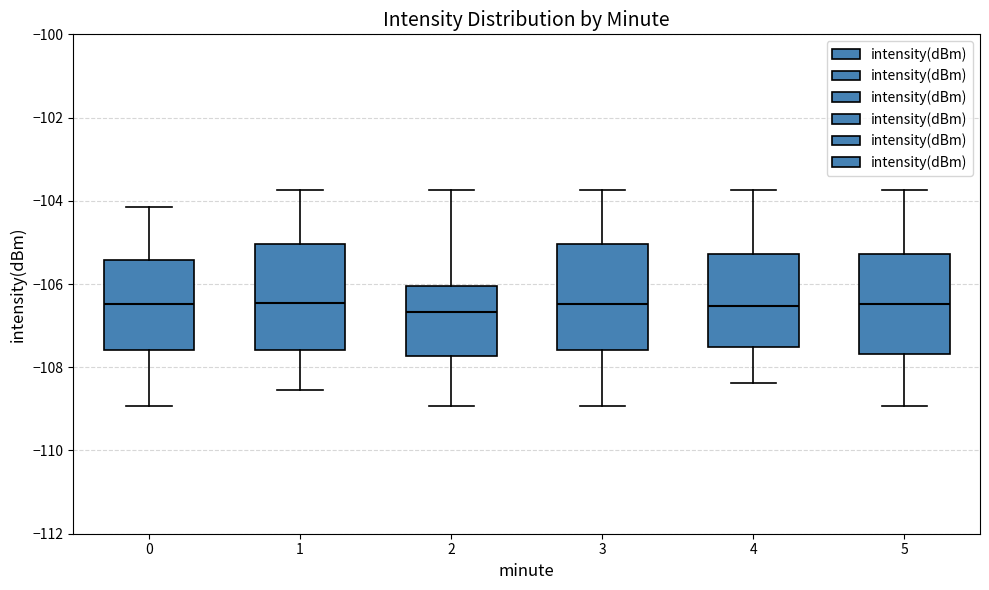

Reading left to right, transcribe this box plot: for each box, give where its median line is, the range the box spans, and where its two whiskers end, as read against the y-axis. The values are not printed on the chart, so give them approximately, as read against the axis.

0: median -106.4, box -107.6 to -105.4, whiskers -109.0 to -104.2
1: median -106.4, box -107.6 to -105.0, whiskers -108.6 to -103.8
2: median -106.6, box -107.8 to -106.0, whiskers -109.0 to -103.8
3: median -106.4, box -107.6 to -105.0, whiskers -109.0 to -103.8
4: median -106.6, box -107.6 to -105.2, whiskers -108.4 to -103.8
5: median -106.4, box -107.6 to -105.2, whiskers -109.0 to -103.8